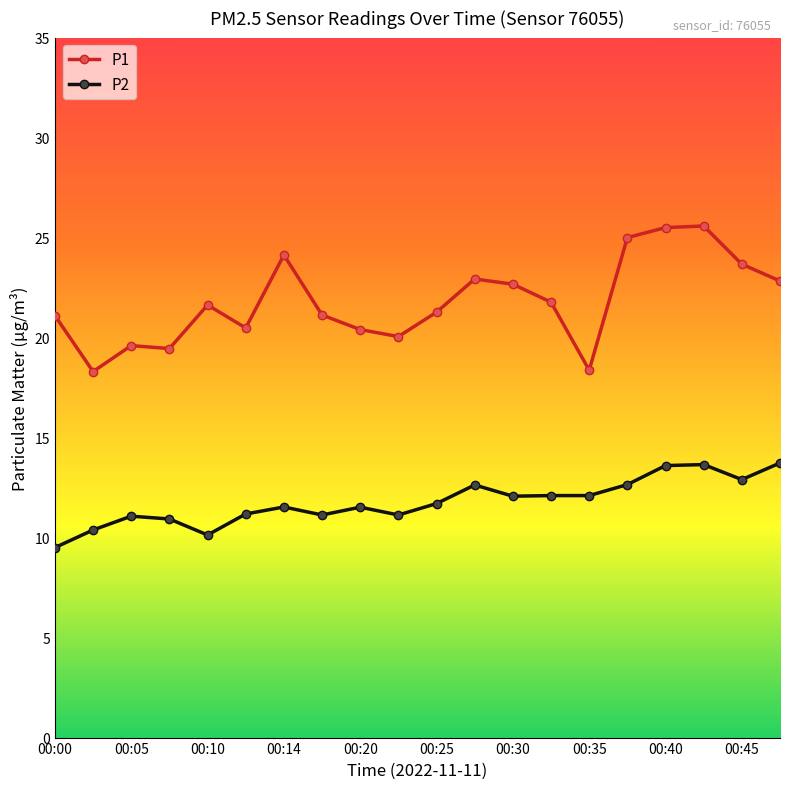

Does the chart display data point markers on the line(s)?

Yes